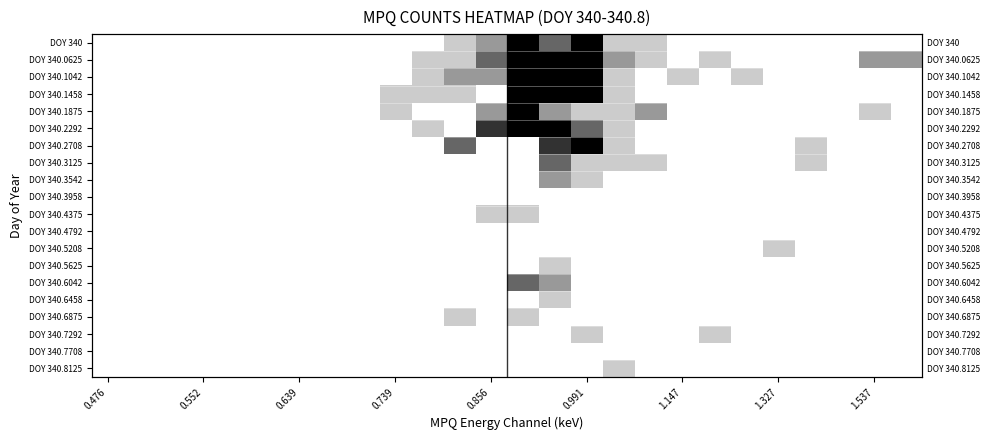

List the series in order of their peak value, highest first.

DOY 340, DOY 340.0625, DOY 340.1042, DOY 340.1458, DOY 340.1875, DOY 340.2292, DOY 340.2708, DOY 340.3125, DOY 340.6042, DOY 340.3542, DOY 340.4375, DOY 340.5208, DOY 340.5625, DOY 340.6458, DOY 340.6875, DOY 340.7292, DOY 340.8125, DOY 340.3958, DOY 340.4792, DOY 340.7708